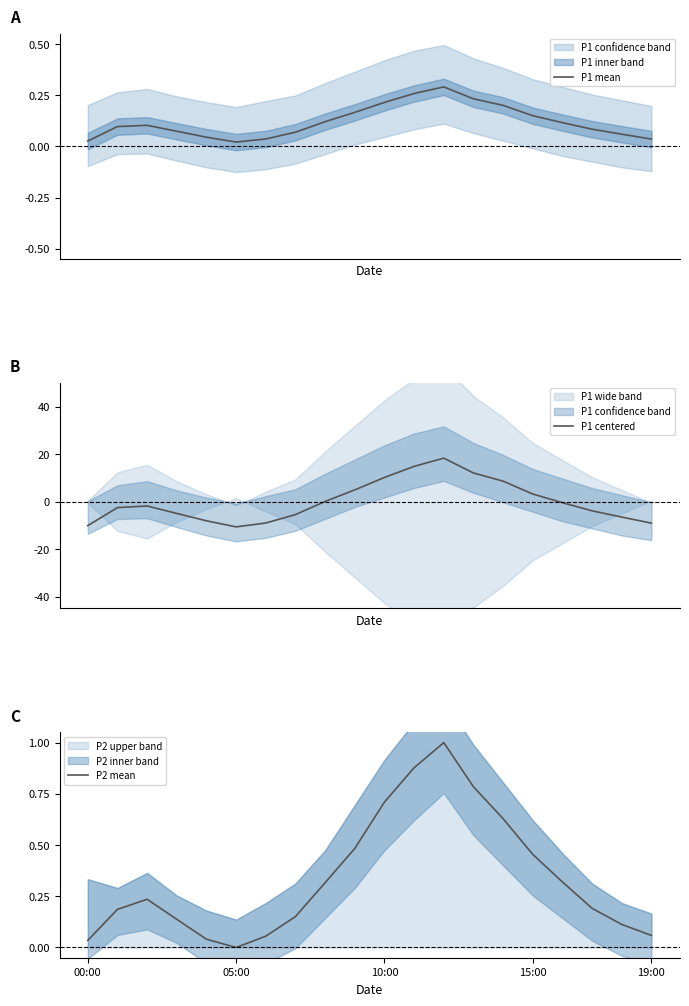

What is the smallest value displayed?

-10.6